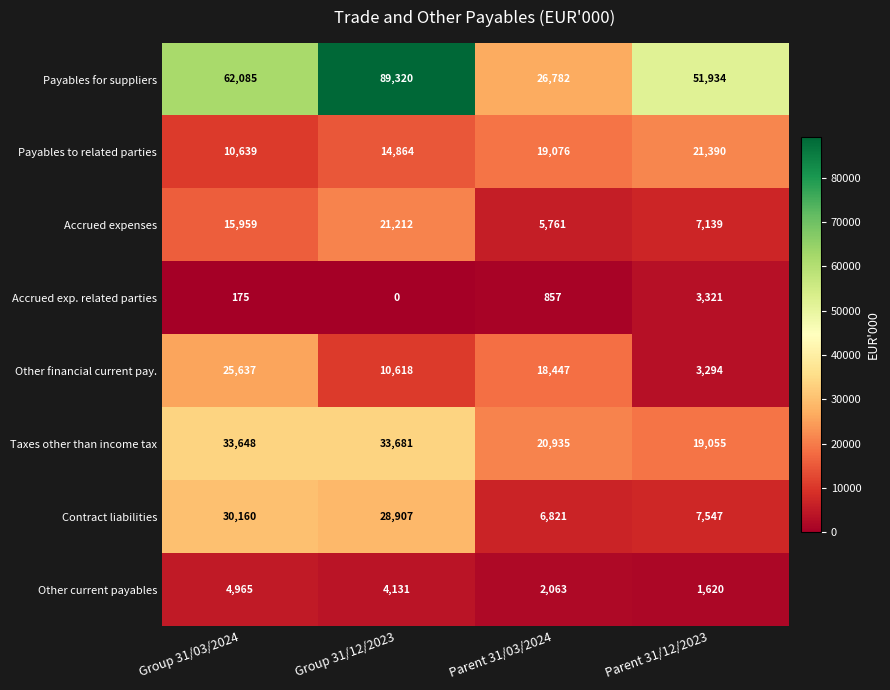

Which category has the lowest value in the Other financial current pay. series?

Parent 31/12/2023